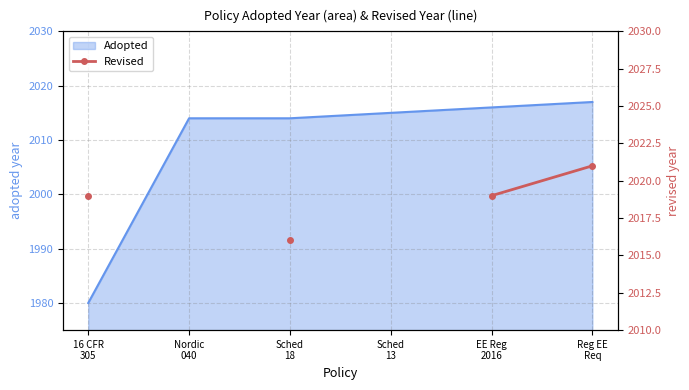

How many positive values are there?

4